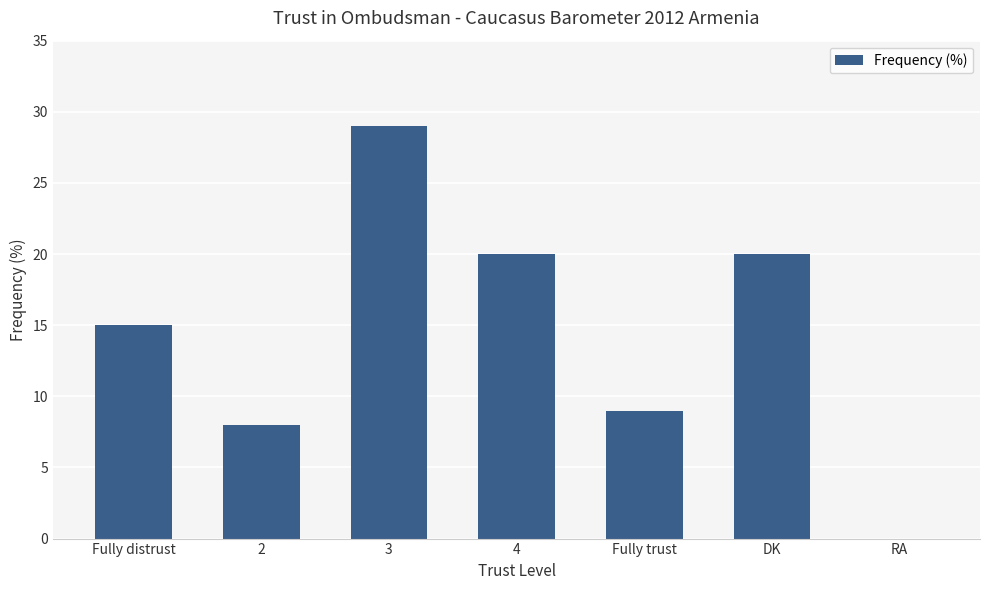

What value does the data have at DK?

20